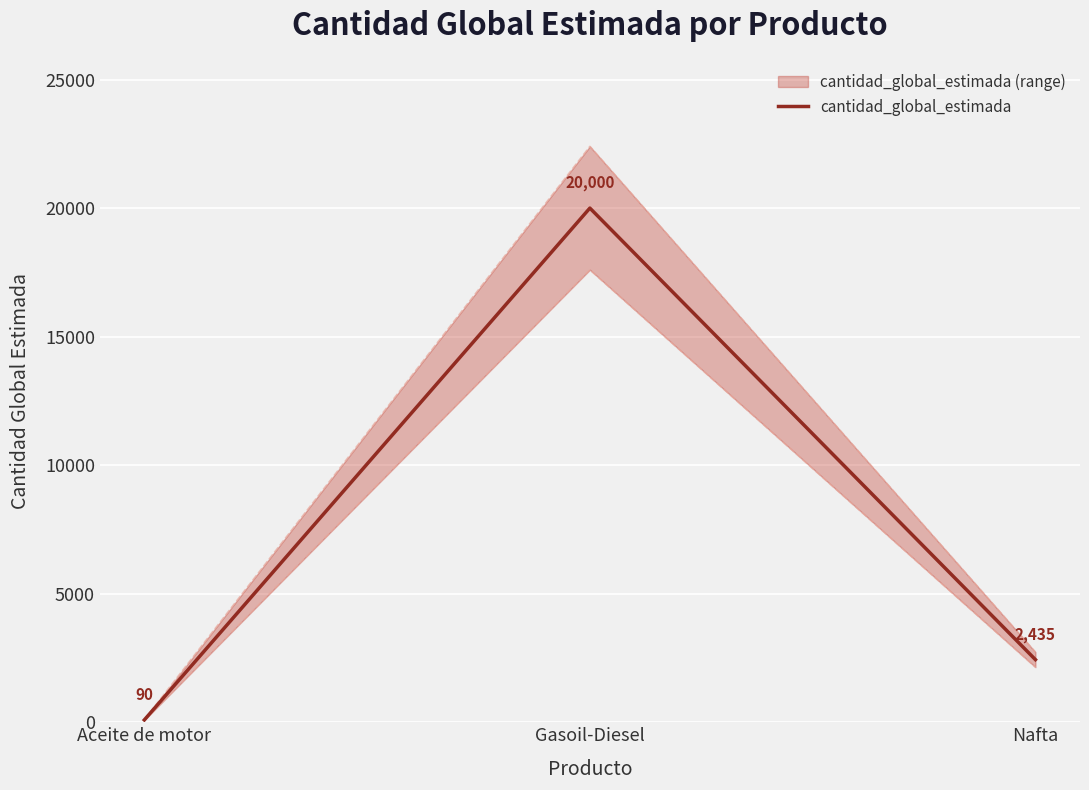

What position from the left is Nafta?

3